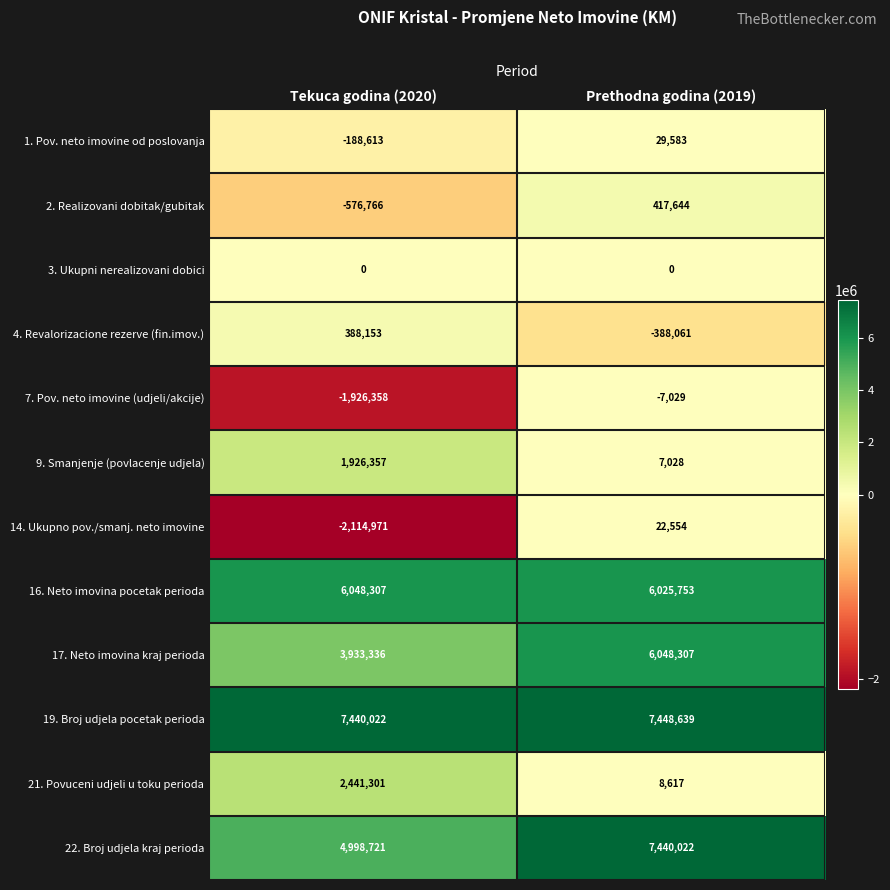

Reading left to right, extract all data points from this chart.

1. Pov. neto imovine od poslovanja: Tekuca godina (2020)=-188613	Prethodna godina (2019)=29583
2. Realizovani dobitak/gubitak: Tekuca godina (2020)=-576766	Prethodna godina (2019)=417644
3. Ukupni nerealizovani dobici: Tekuca godina (2020)=0	Prethodna godina (2019)=0
4. Revalorizacione rezerve (fin.imov.): Tekuca godina (2020)=388153	Prethodna godina (2019)=-388061
7. Pov. neto imovine (udjeli/akcije): Tekuca godina (2020)=-1926358	Prethodna godina (2019)=-7029
9. Smanjenje (povlacenje udjela): Tekuca godina (2020)=1926357	Prethodna godina (2019)=7028
14. Ukupno pov./smanj. neto imovine: Tekuca godina (2020)=-2114971	Prethodna godina (2019)=22554
16. Neto imovina pocetak perioda: Tekuca godina (2020)=6048307	Prethodna godina (2019)=6025753
17. Neto imovina kraj perioda: Tekuca godina (2020)=3933336	Prethodna godina (2019)=6048307
19. Broj udjela pocetak perioda: Tekuca godina (2020)=7440022	Prethodna godina (2019)=7448639
21. Povuceni udjeli u toku perioda: Tekuca godina (2020)=2441301	Prethodna godina (2019)=8617
22. Broj udjela kraj perioda: Tekuca godina (2020)=4998721	Prethodna godina (2019)=7440022